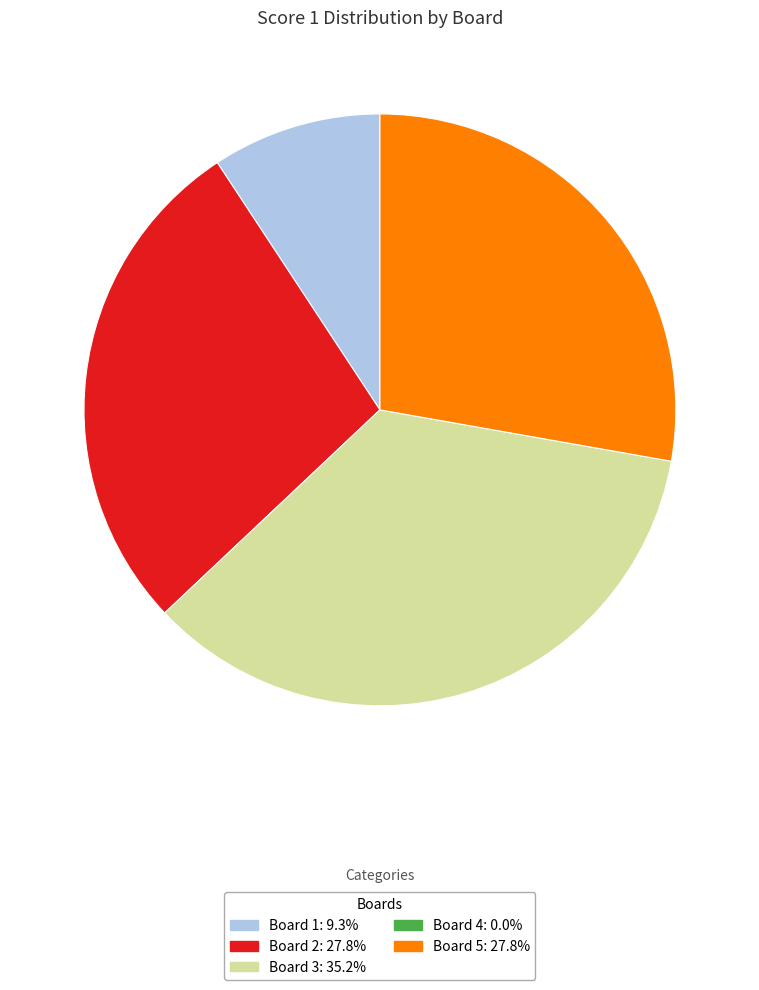

Does any single category account for the majority?

No